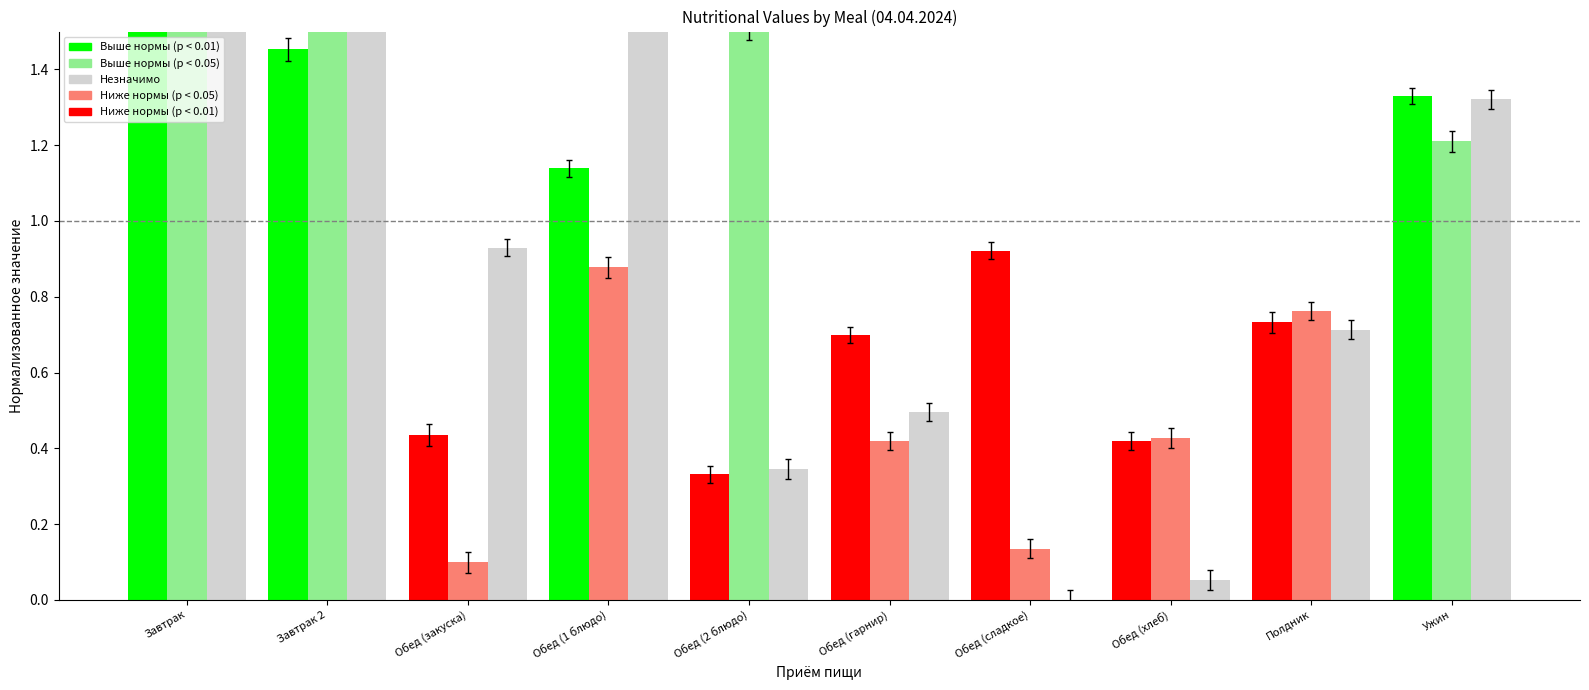

What is the value of the Калорийность bar at the 9th from the left?

0.7